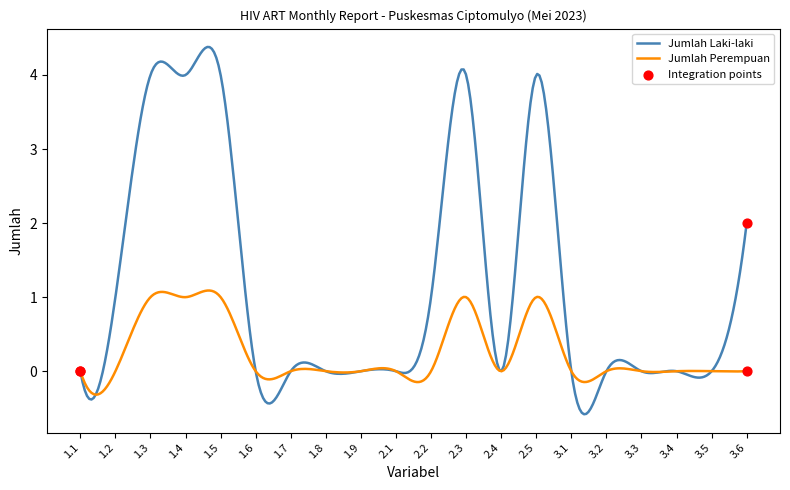

Which series has the largest total across all categories?

Jumlah Laki-laki